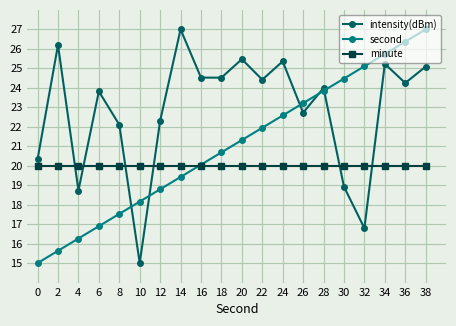

The minute series shows 28.8 at 2. True or false?

False